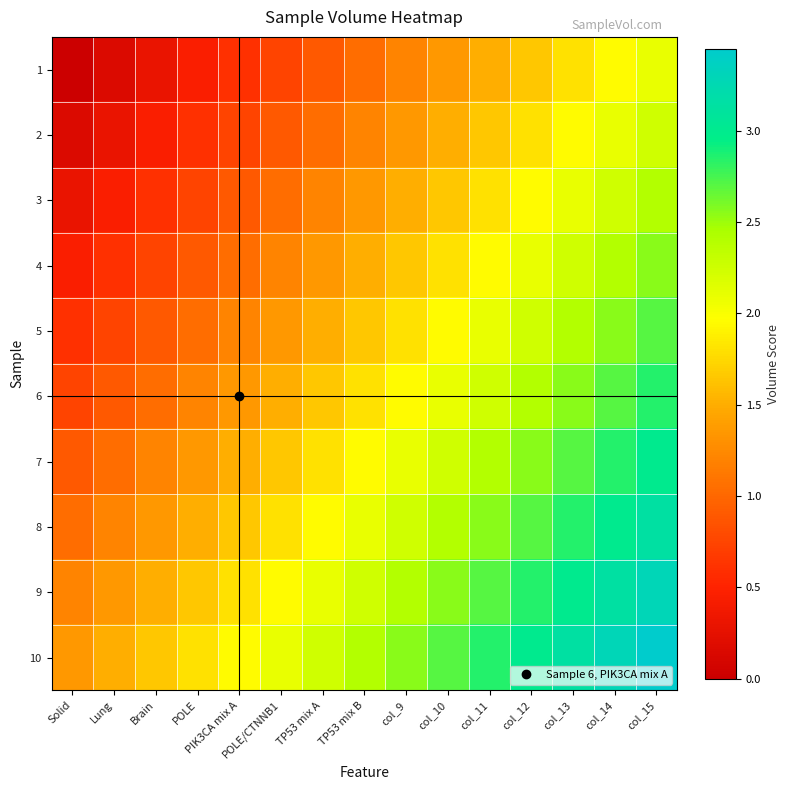

At how many categories does at least one series exceed 1?

15